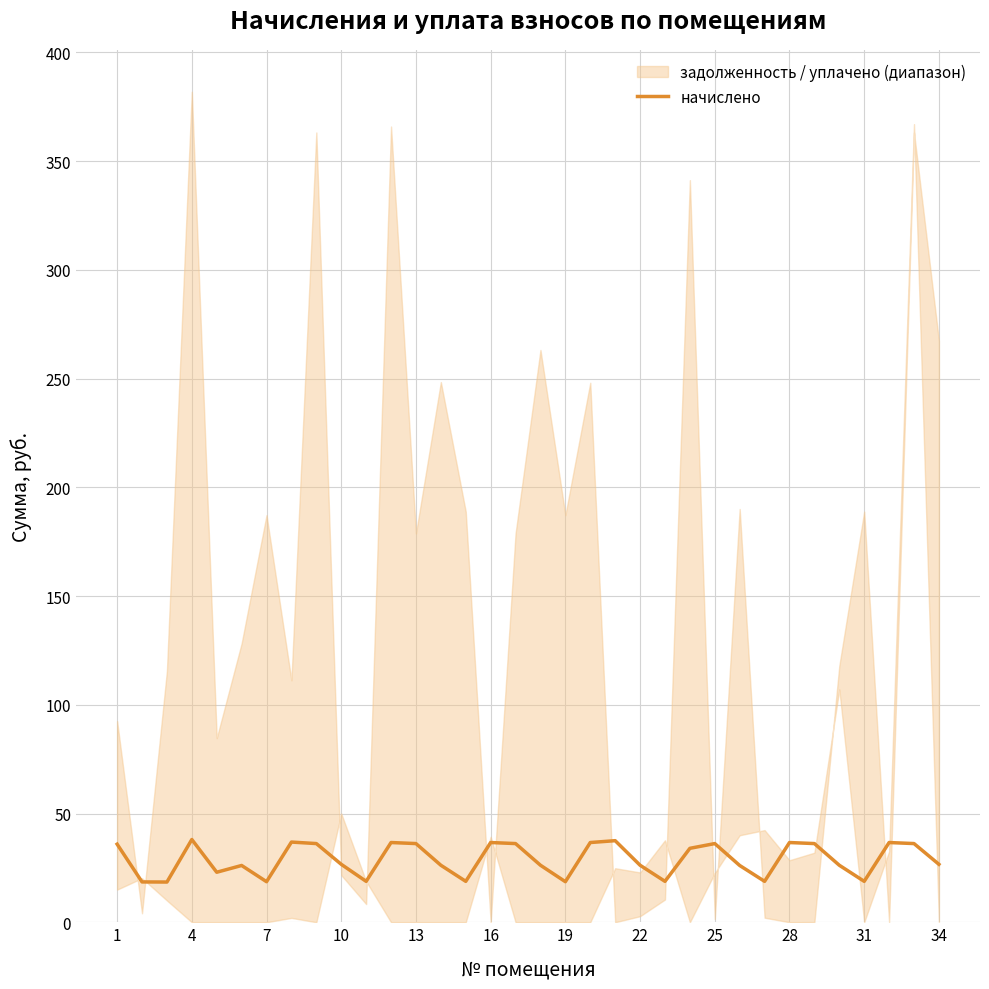

Does the chart have visible grid lines?

Yes